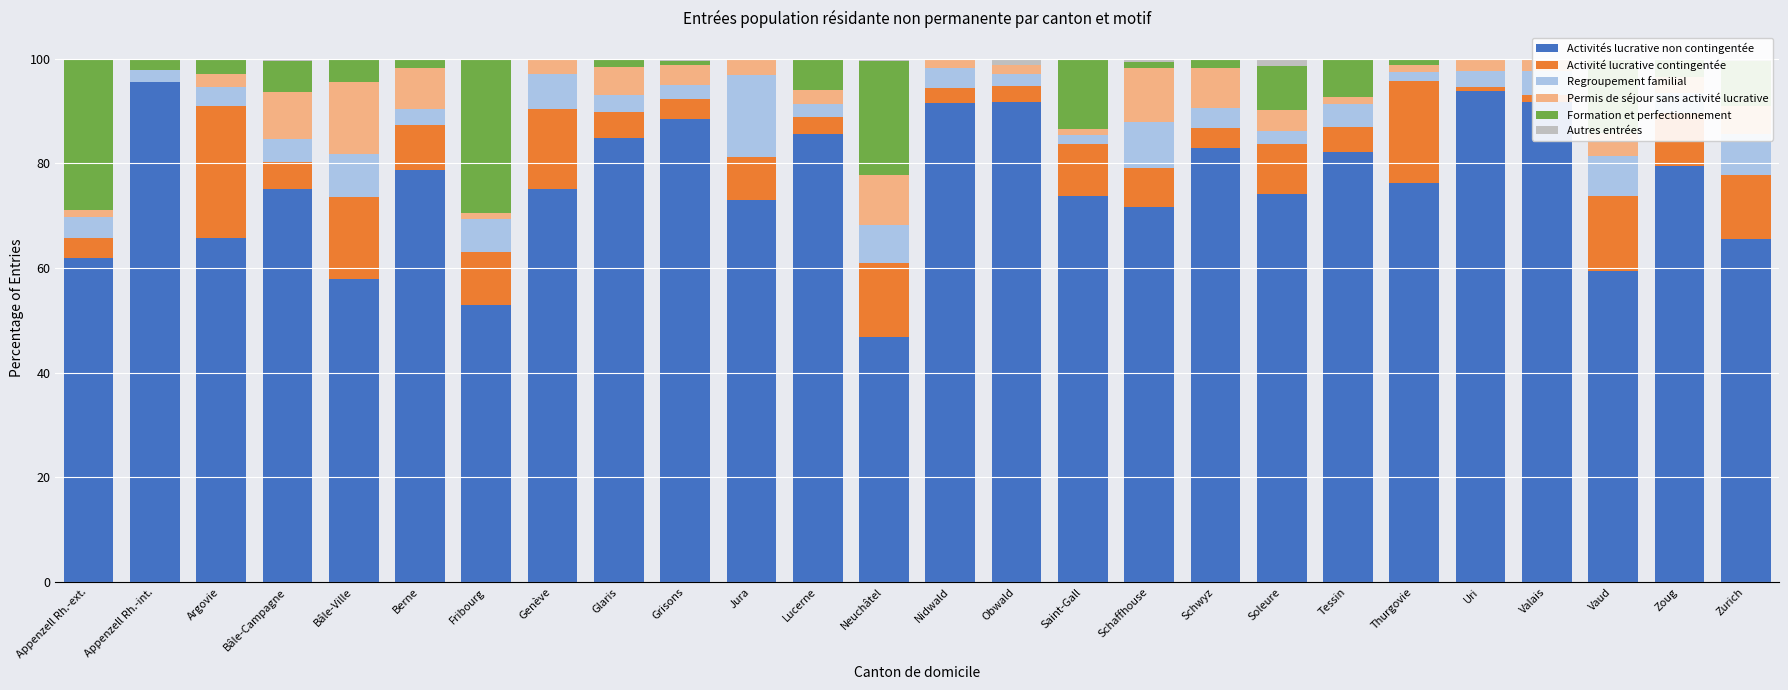

The Formation et perfectionnement series shows 8.2 at Saint-Gall. True or false?

False